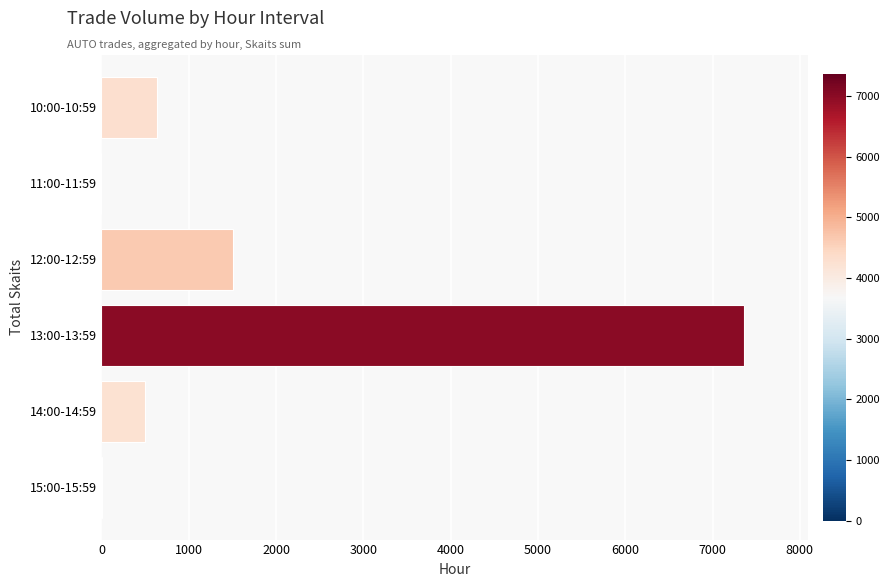

At which label is the value closest to 3681?

12:00-12:59